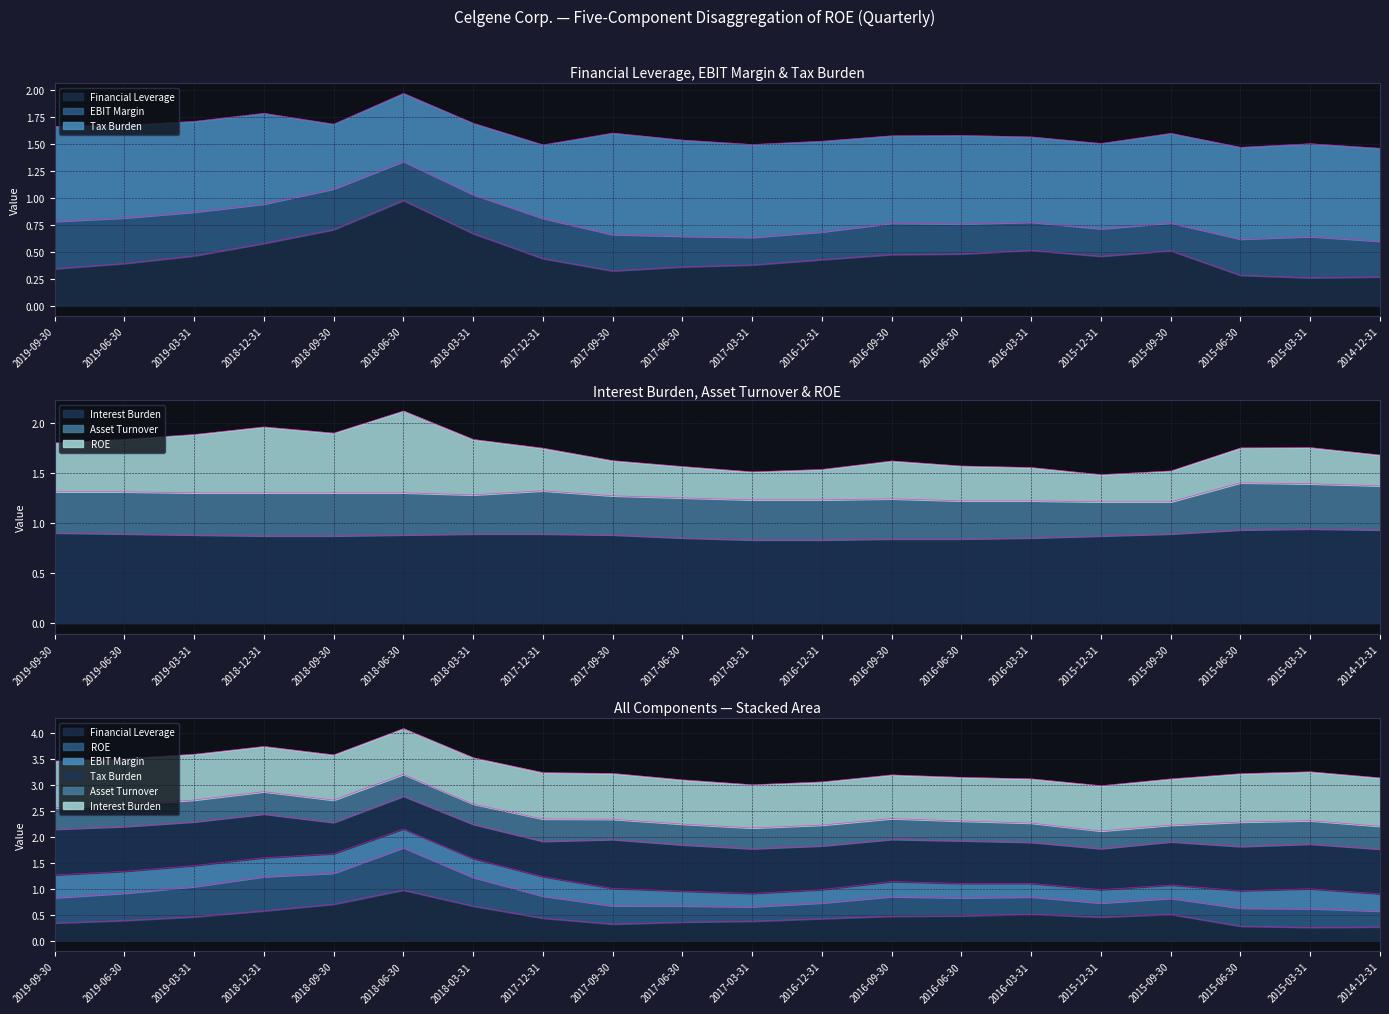

At which category is the sum across all series the highest?

2018-06-30